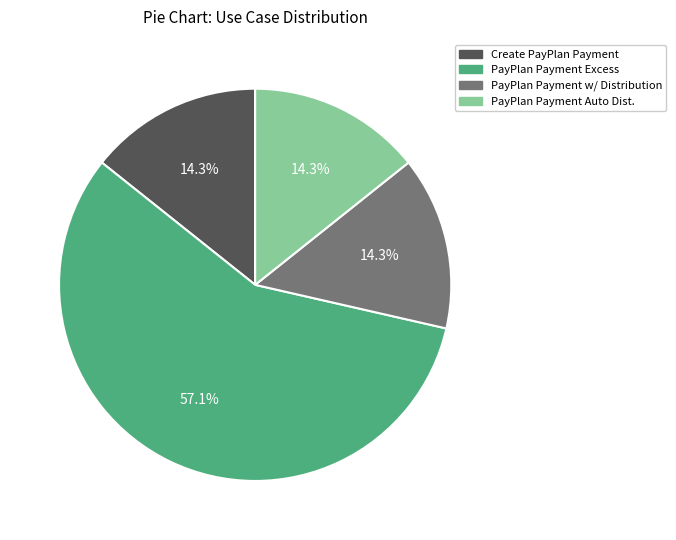

Does any single category account for the majority?

Yes